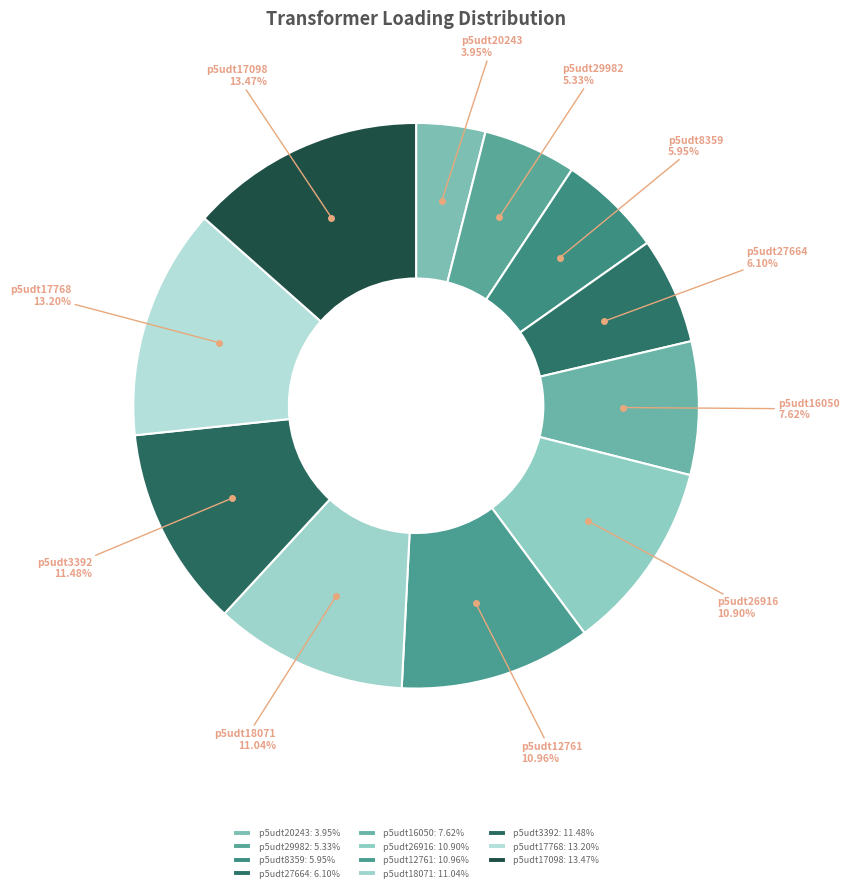

Which category has the smallest portion of the pie?

p5udt20243